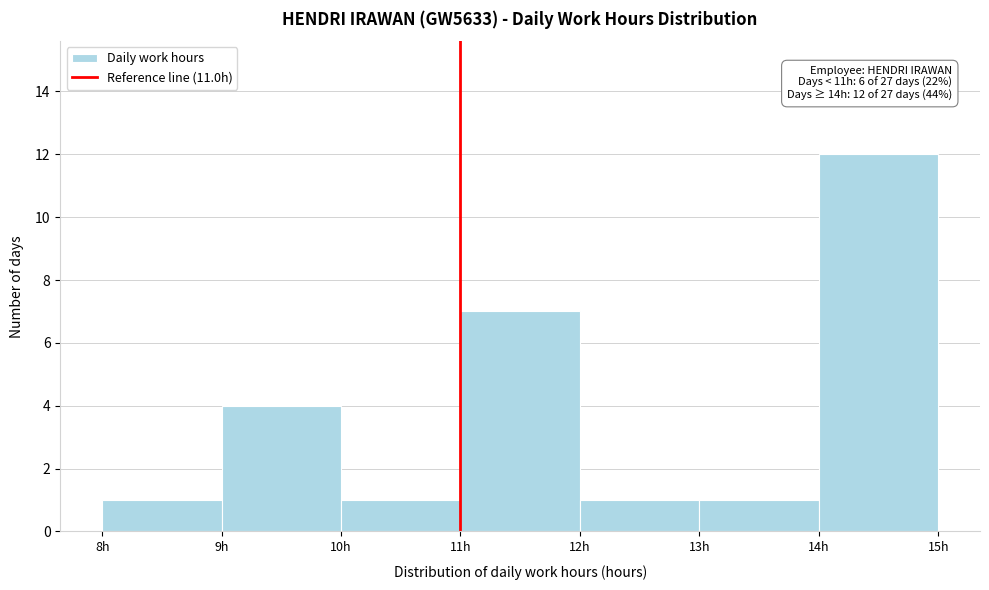

Which range on the x-axis has the tallest bar?

14 to 15